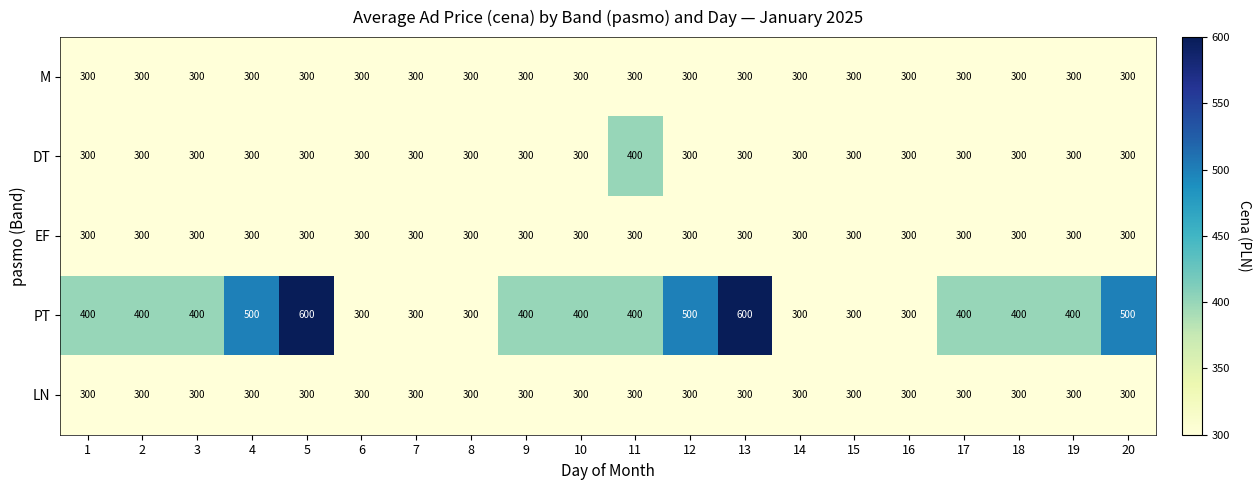

At how many categories does at least one series exceed 471?

5